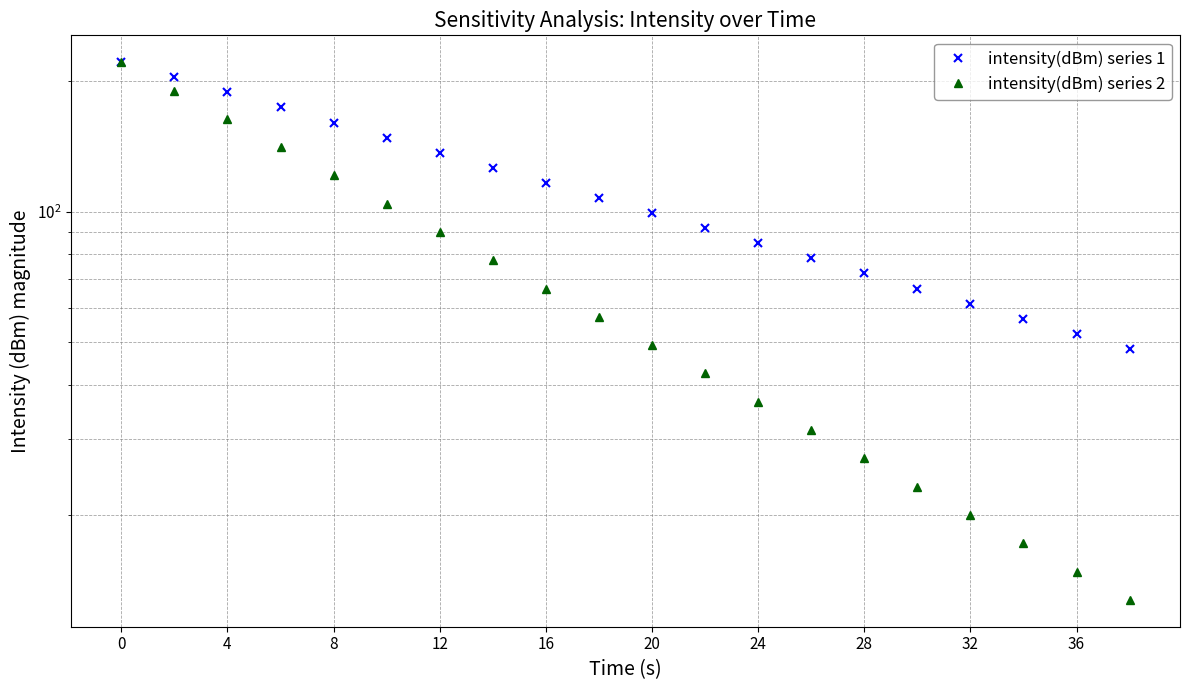

Reading right to left, extract all data points from this chart.

intensity(dBm) series 1: 48.3	52.3	56.7	61.4	66.5	72.1	78.1	84.6	91.6	99.3	107.5	116.5	126.2	136.7	148.1	160.4	173.8	188.3	203.9	220.9
intensity(dBm) series 2: 12.8	14.8	17.2	20.0	23.3	27.1	31.4	36.5	42.4	49.3	57.3	66.5	77.3	89.8	104.4	121.2	140.9	163.7	190.1	220.9